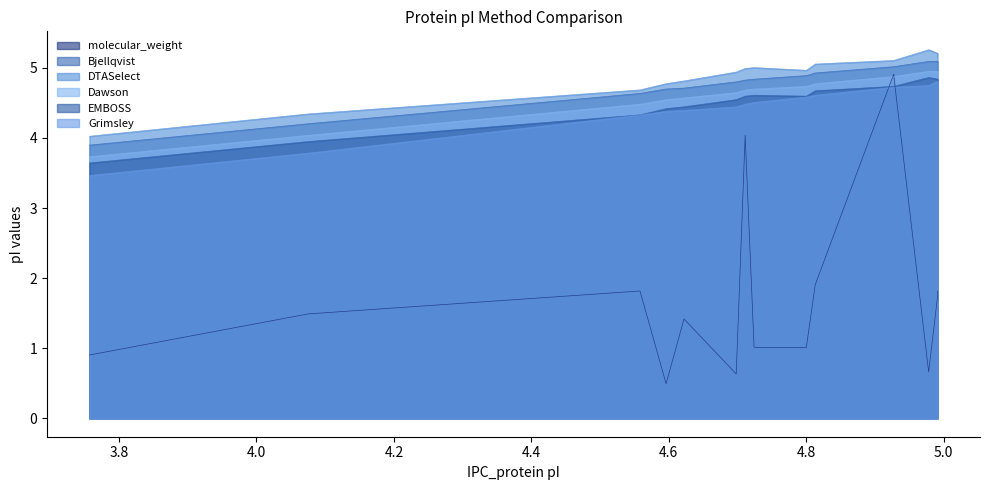

Does the chart display data point markers on the line(s)?

No